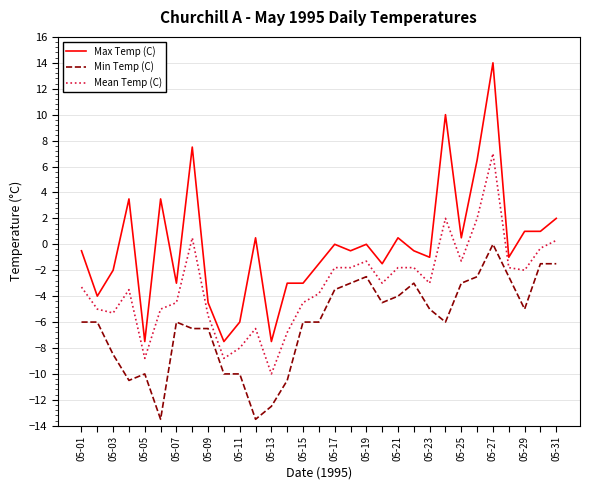

Reading left to right, list all the values displayed in this chart.

Max Temp (C): -0.5	-4.0	-2.0	3.5	-7.5	3.5	-3.0	7.5	-4.5	-7.5	-6.0	0.5	-7.5	-3.0	-3.0	-1.5	0.0	-0.5	0.0	-1.5	0.5	-0.5	-1.0	10.0	0.5	6.5	14.0	-1.0	1.0	1.0	2.0
Min Temp (C): -6.0	-6.0	-8.5	-10.5	-10.0	-13.5	-6.0	-6.5	-6.5	-10.0	-10.0	-13.5	-12.5	-10.5	-6.0	-6.0	-3.5	-3.0	-2.5	-4.5	-4.0	-3.0	-5.0	-6.0	-3.0	-2.5	0.0	-2.5	-5.0	-1.5	-1.5
Mean Temp (C): -3.3	-5.0	-5.3	-3.5	-8.8	-5.0	-4.5	0.5	-5.5	-8.8	-8.0	-6.5	-10.0	-6.8	-4.5	-3.8	-1.8	-1.8	-1.3	-3.0	-1.8	-1.8	-3.0	2.0	-1.3	2.0	7.0	-1.8	-2.0	-0.3	0.3